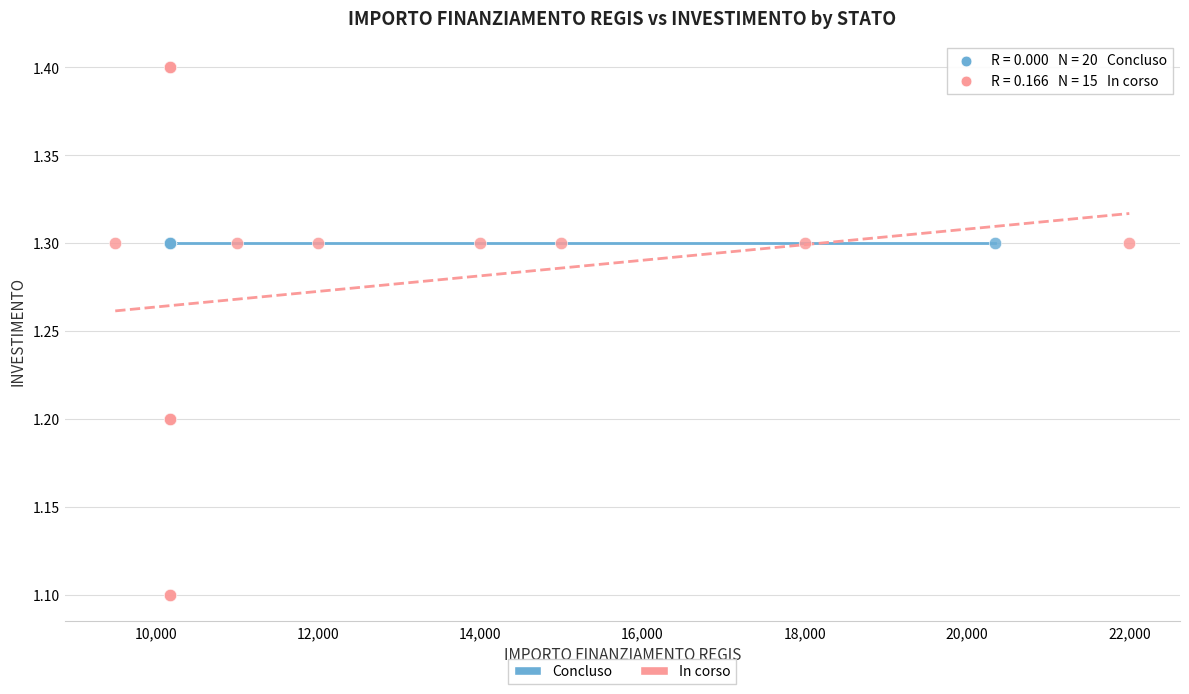

Which series contains the highest Y value?

In corso